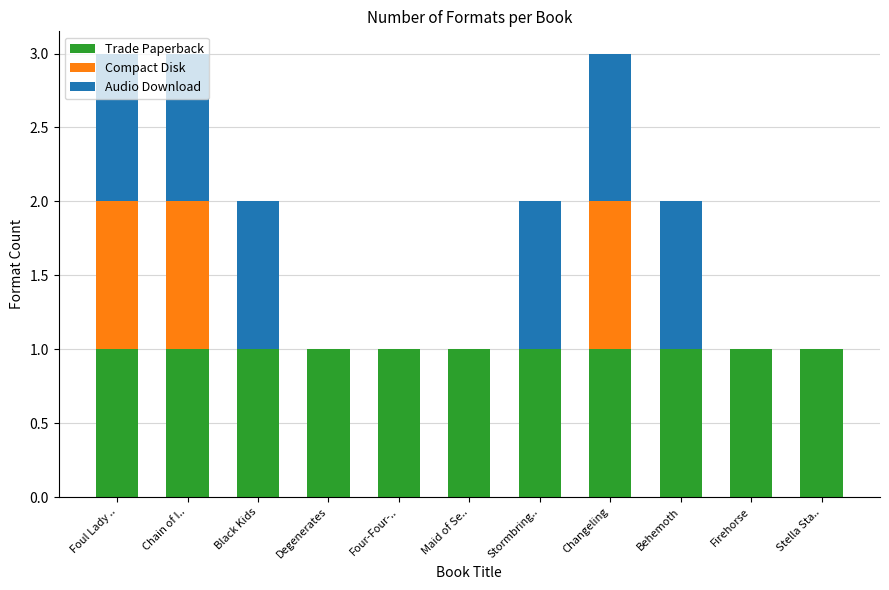

The Trade Paperback series shows 0 at Degenerates. True or false?

False